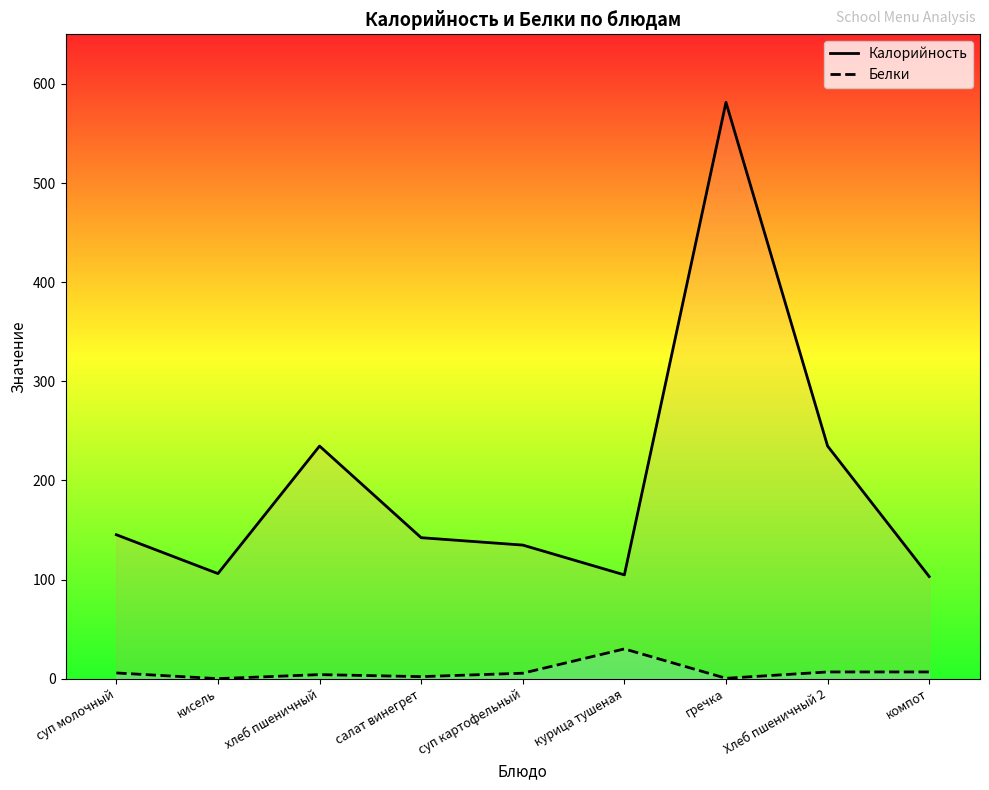

How many data points in Калорийность are less than 142?

4